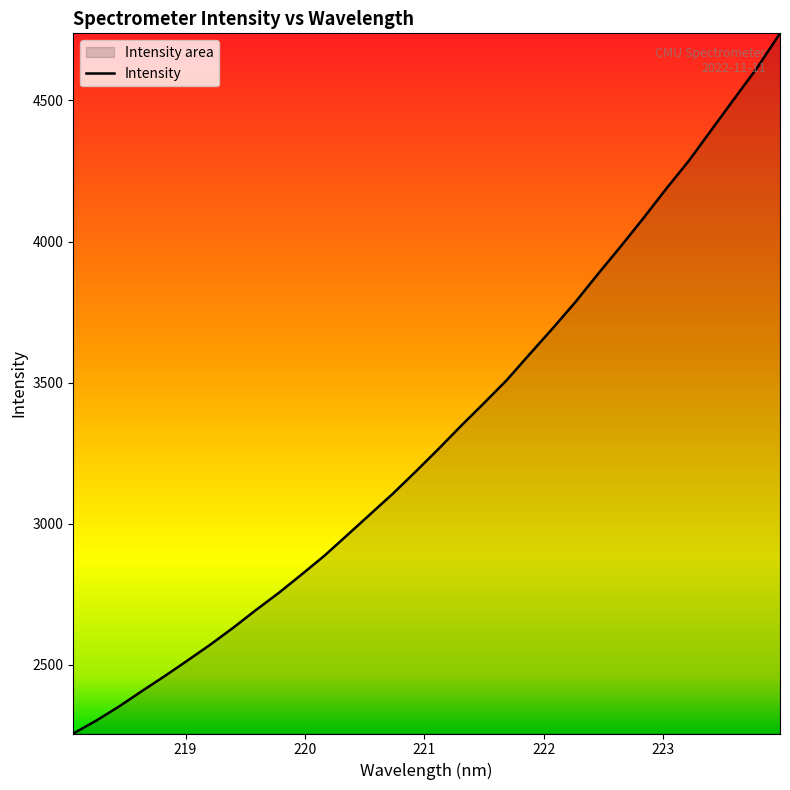

Count the number of categories in the chart.

32